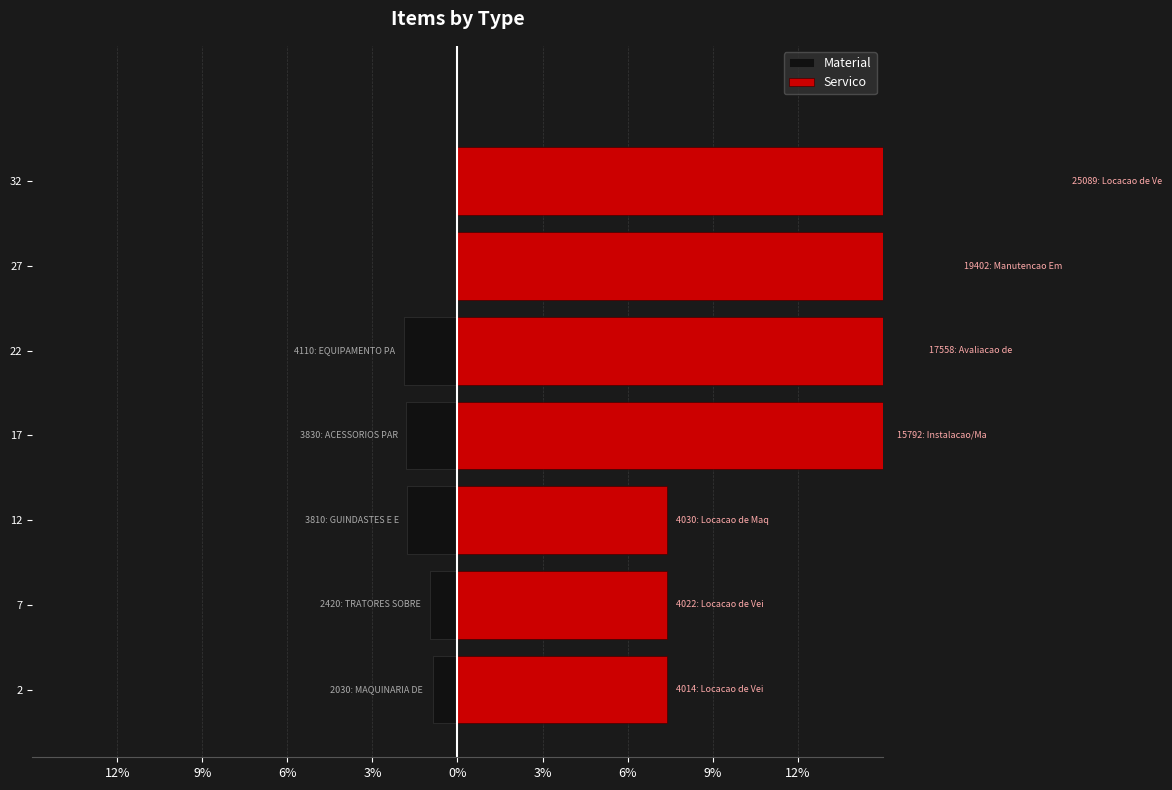

Reading right to left, extract all data points from this chart.

Material: 0.0	0.0	-1.9	-1.8	-1.8	-1.0	-0.9
Servico: 21.4	17.6	16.3	15.2	7.4	7.4	7.4